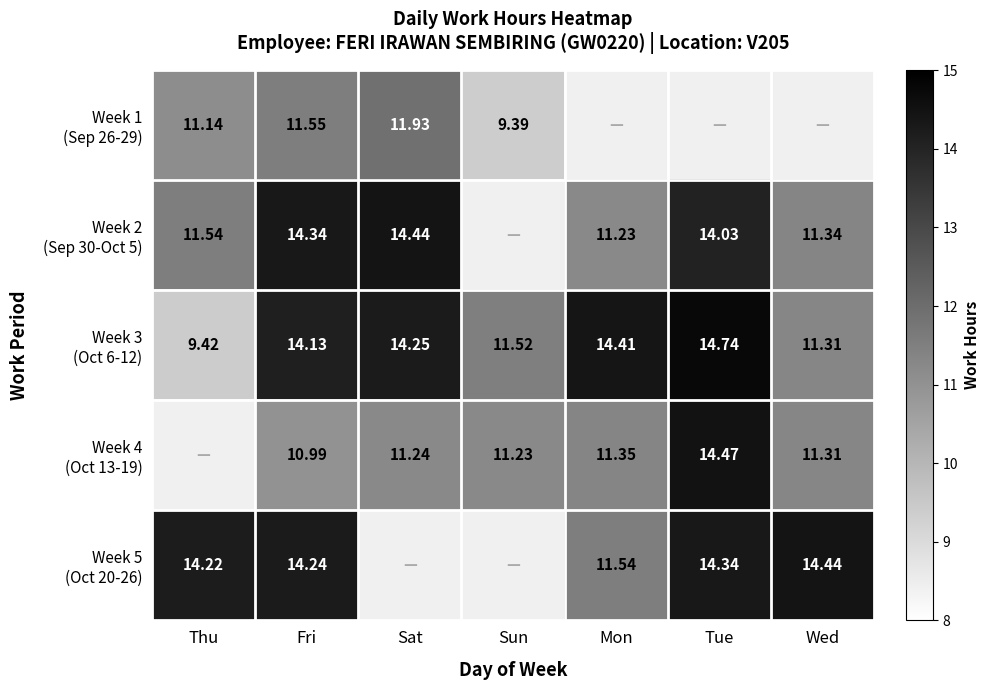

How many values in Week 2 (Sep 30-Oct 5) are above zero?

6